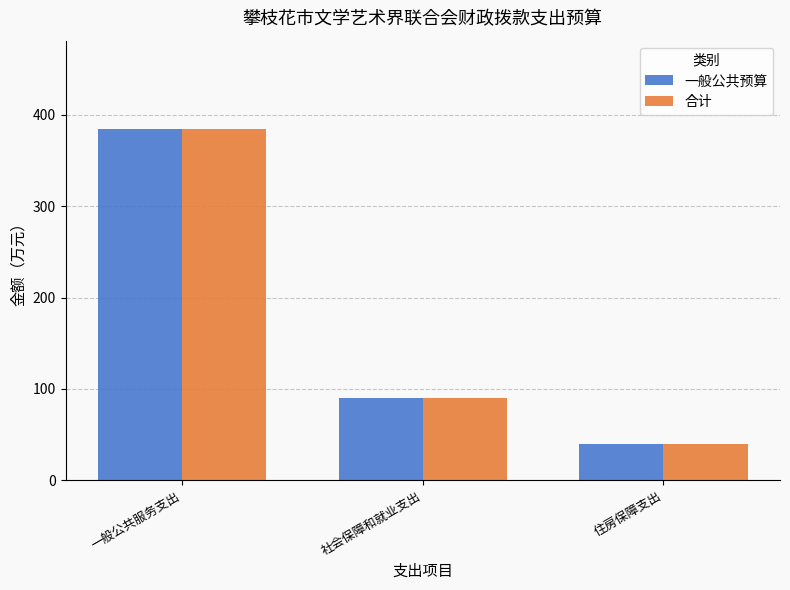

Is the value of 合计 at 一般公共服务支出 greater than the value of 一般公共预算 at 社会保障和就业支出?

Yes